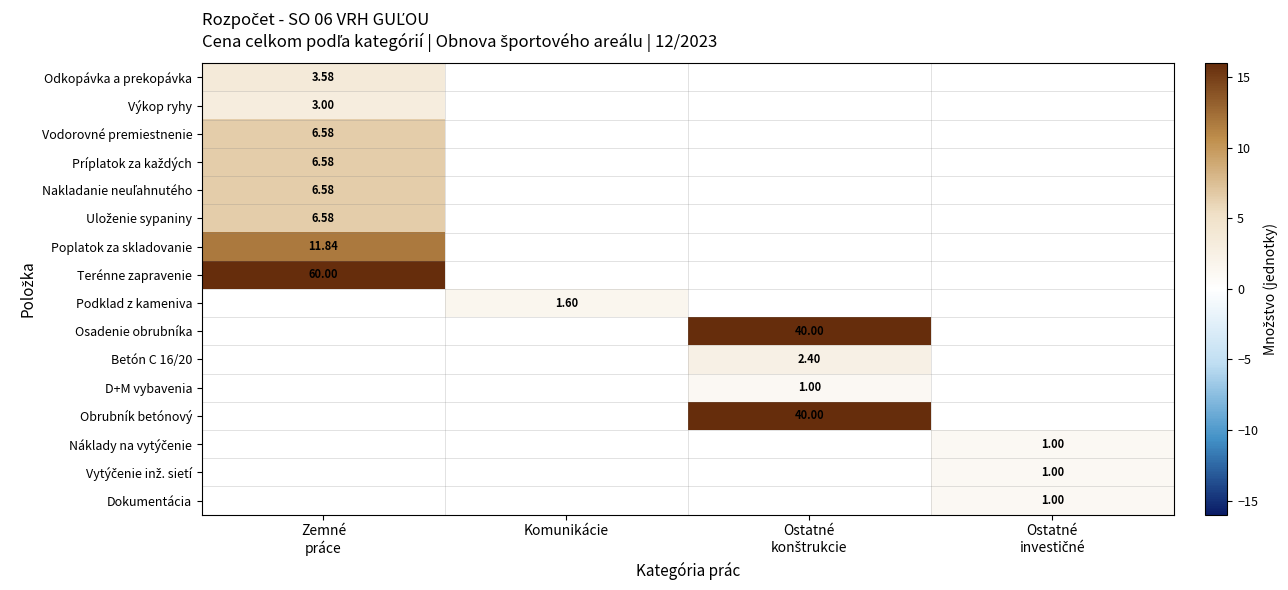

Between Ostatné
investičné and Zemné
práce, which is larger?

Zemné
práce